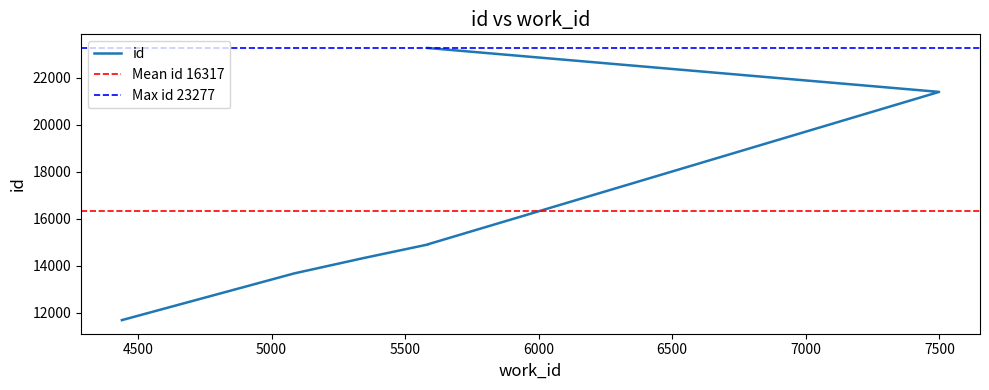

Reading right to left, extract all data points from this chart.

5583=23277	7499=21406	5586=14921	5586=14912	5345=14334	5085=13680	4440=11692